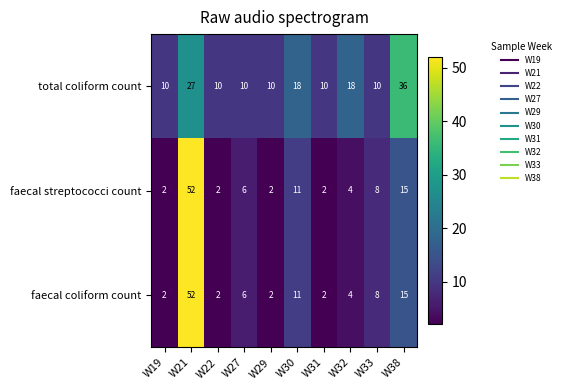

What is the total value across all series at W38?

66